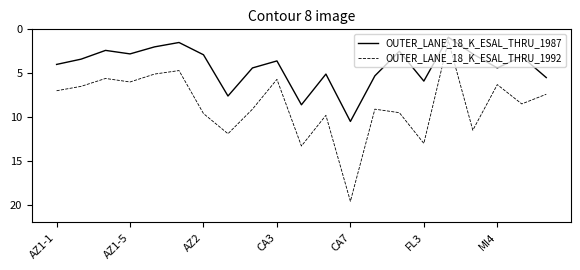

What is the difference between the maximum and minimum values in the OUTER_LANE_18_K_ESAL_THRU_1987 series?

9.6